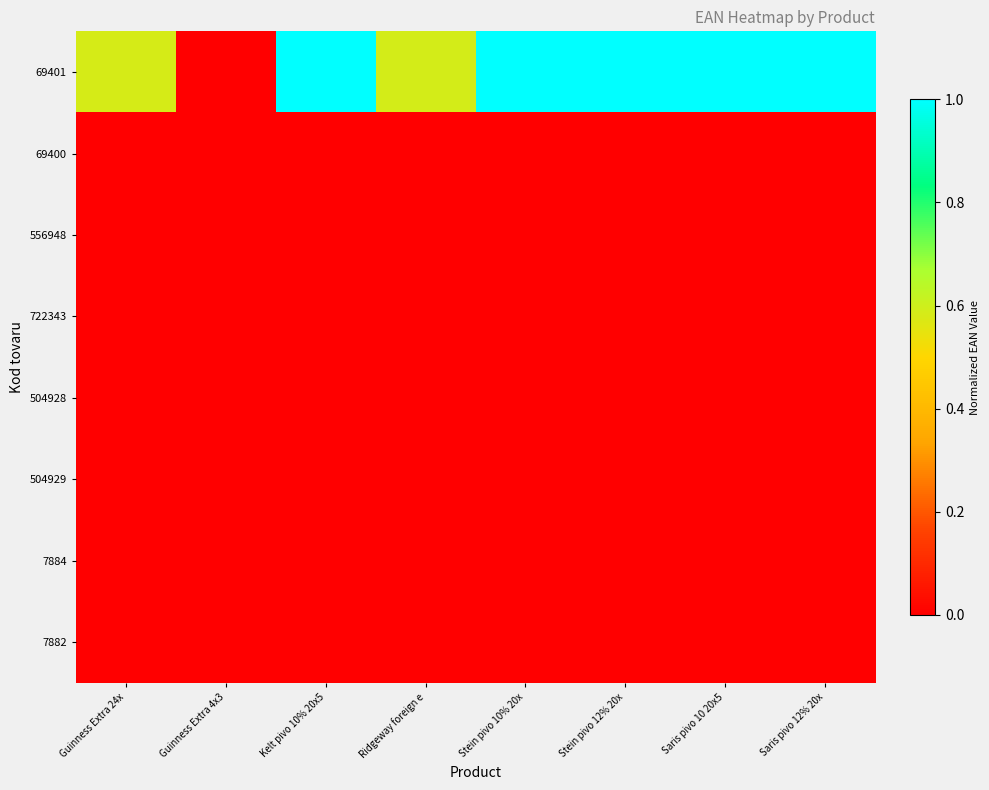

Reading left to right, extract all data points from this chart.

69401: Guinness Extra 24x=0.6	Guinness Extra 4x3=0.0	Kelt pivo 10% 20x5=1.0	Ridgeway foreign e=0.6	Stein pivo 10% 20x=1.0	Stein pivo 12% 20x=1.0	Saris pivo 10 20x5=1.0	Saris pivo 12% 20x=1.0
69400: Guinness Extra 24x=0.0	Guinness Extra 4x3=0.0	Kelt pivo 10% 20x5=0.0	Ridgeway foreign e=0.0	Stein pivo 10% 20x=0.0	Stein pivo 12% 20x=0.0	Saris pivo 10 20x5=0.0	Saris pivo 12% 20x=0.0
556948: Guinness Extra 24x=0.0	Guinness Extra 4x3=0.0	Kelt pivo 10% 20x5=0.0	Ridgeway foreign e=0.0	Stein pivo 10% 20x=0.0	Stein pivo 12% 20x=0.0	Saris pivo 10 20x5=0.0	Saris pivo 12% 20x=0.0
722343: Guinness Extra 24x=0.0	Guinness Extra 4x3=0.0	Kelt pivo 10% 20x5=0.0	Ridgeway foreign e=0.0	Stein pivo 10% 20x=0.0	Stein pivo 12% 20x=0.0	Saris pivo 10 20x5=0.0	Saris pivo 12% 20x=0.0
504928: Guinness Extra 24x=0.0	Guinness Extra 4x3=0.0	Kelt pivo 10% 20x5=0.0	Ridgeway foreign e=0.0	Stein pivo 10% 20x=0.0	Stein pivo 12% 20x=0.0	Saris pivo 10 20x5=0.0	Saris pivo 12% 20x=0.0
504929: Guinness Extra 24x=0.0	Guinness Extra 4x3=0.0	Kelt pivo 10% 20x5=0.0	Ridgeway foreign e=0.0	Stein pivo 10% 20x=0.0	Stein pivo 12% 20x=0.0	Saris pivo 10 20x5=0.0	Saris pivo 12% 20x=0.0
7884: Guinness Extra 24x=0.0	Guinness Extra 4x3=0.0	Kelt pivo 10% 20x5=0.0	Ridgeway foreign e=0.0	Stein pivo 10% 20x=0.0	Stein pivo 12% 20x=0.0	Saris pivo 10 20x5=0.0	Saris pivo 12% 20x=0.0
7882: Guinness Extra 24x=0.0	Guinness Extra 4x3=0.0	Kelt pivo 10% 20x5=0.0	Ridgeway foreign e=0.0	Stein pivo 10% 20x=0.0	Stein pivo 12% 20x=0.0	Saris pivo 10 20x5=0.0	Saris pivo 12% 20x=0.0